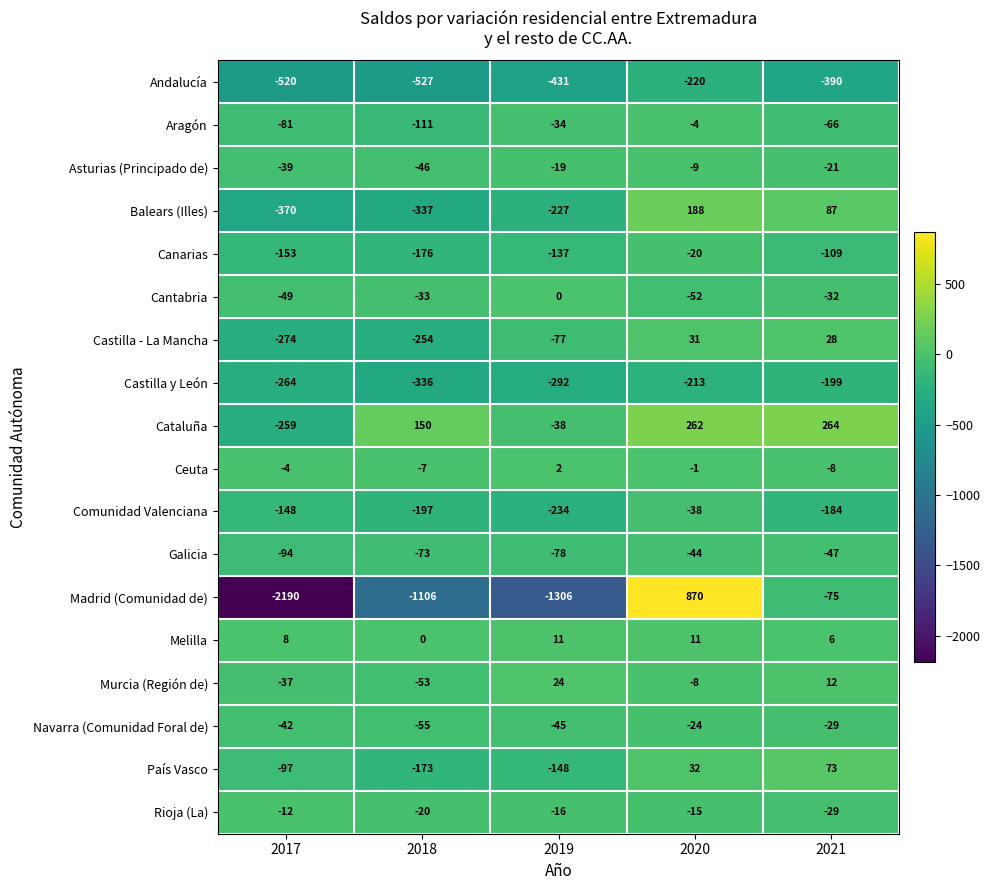

How many data points does each series have?

5